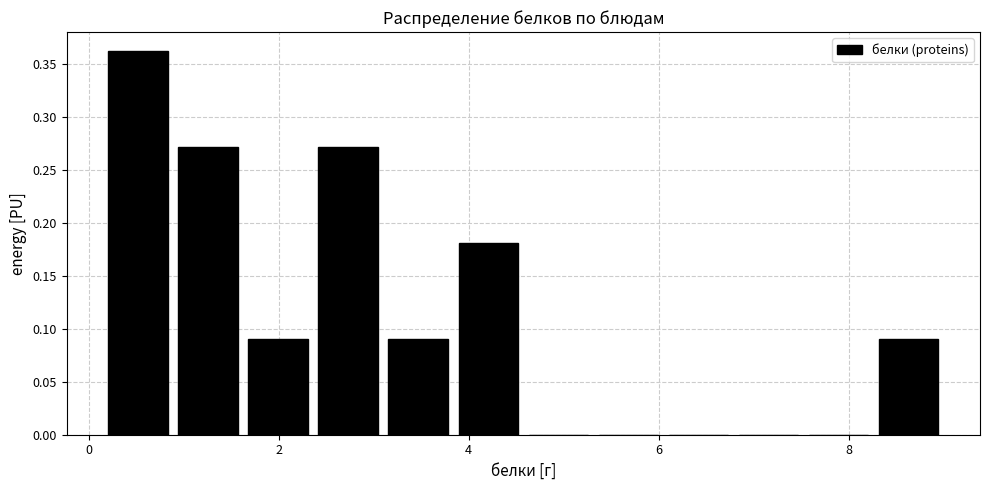

Around what value on the x-axis is the tallest bar? Give the approximate position of its centre, as read against the axis.

0.6